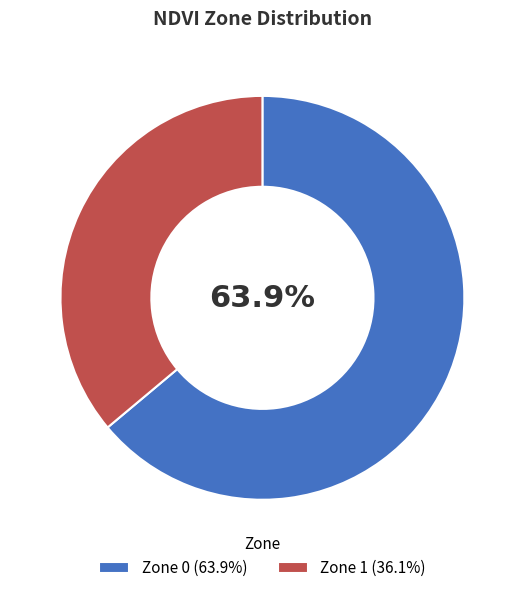

To the nearest percent, what is the difference between the largest and smallest slice percentages?

28%